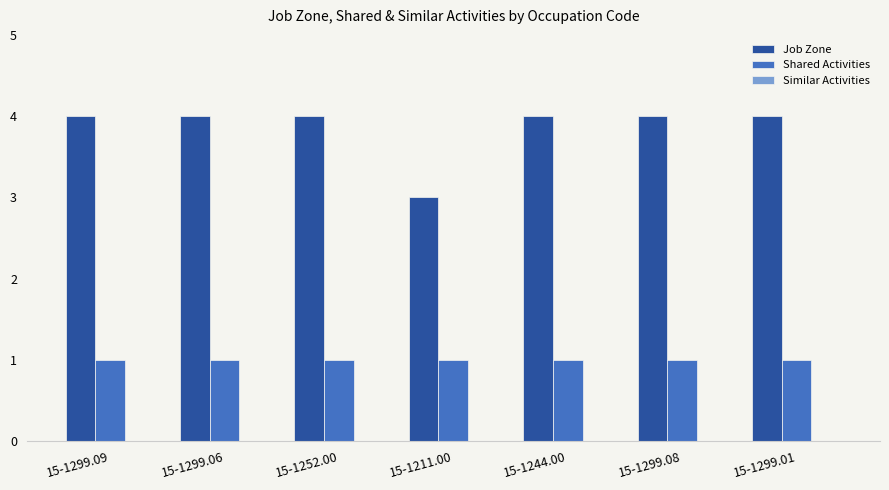

Are the bars horizontal?

No